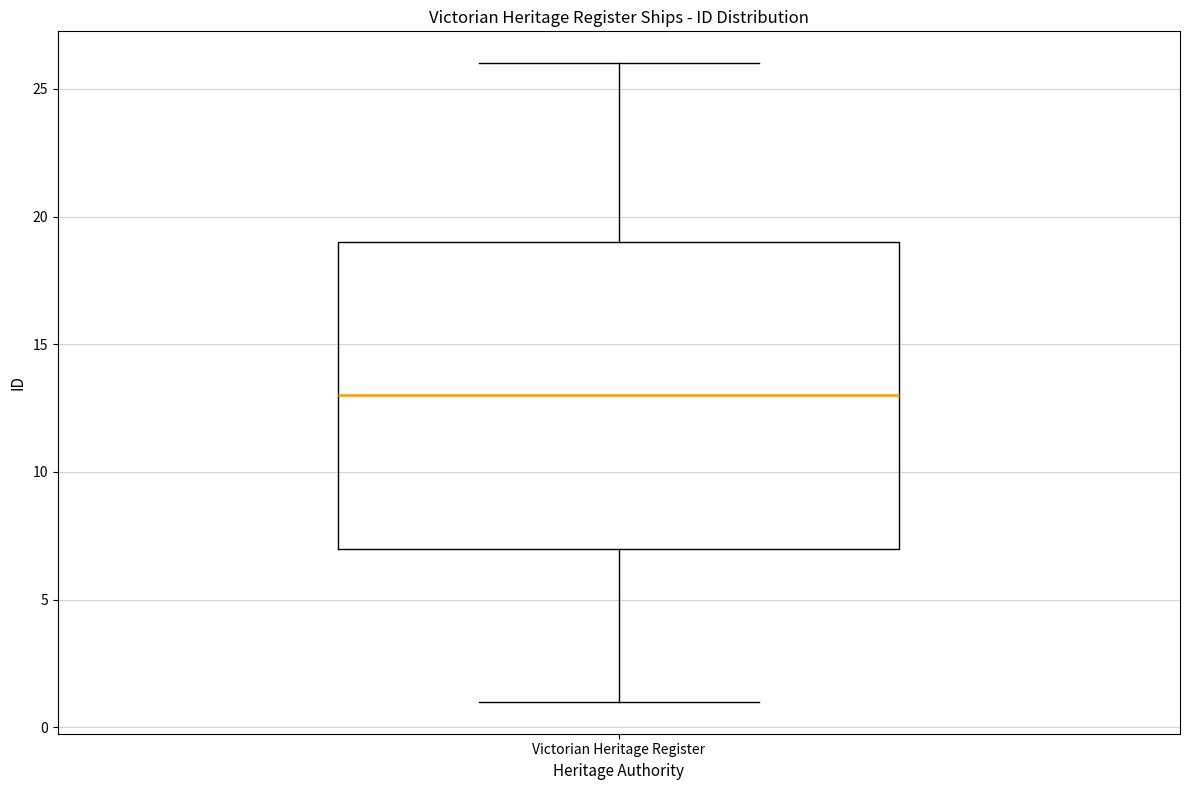

Read this box plot against the y-axis: the position of the median line, the range covered by the box, and the ends of both whiskers. The values are not printed on the chart, so give them approximately, as read against the axis.

median 13, box 7 to 19, whiskers 1 to 26